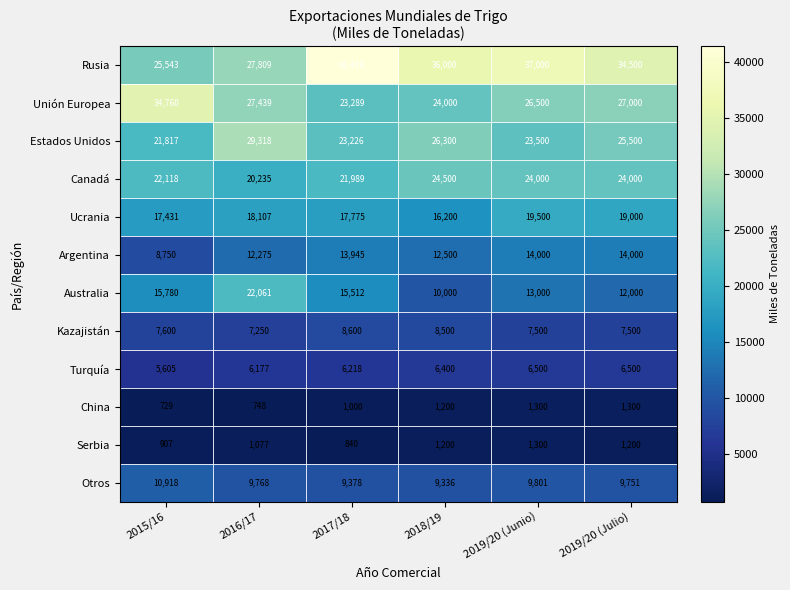

List the labels in order of Rusia value, largest first.

2017/18, 2019/20 (Junio), 2018/19, 2019/20 (Julio), 2016/17, 2015/16